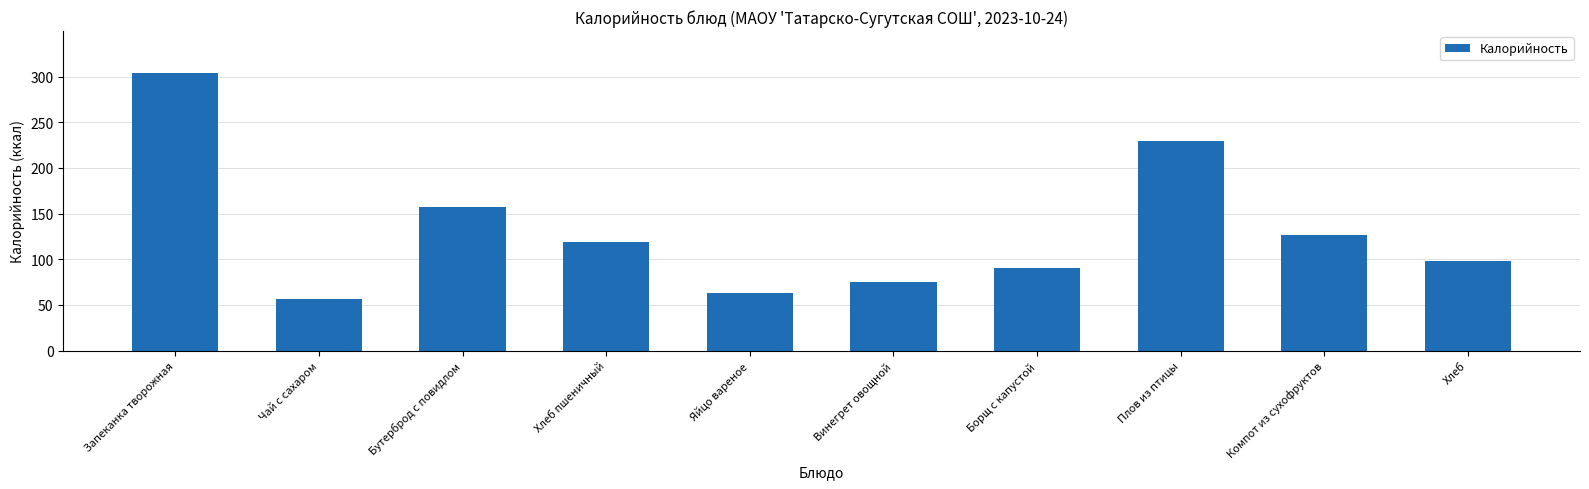

How many distinct data groups are displayed?

1